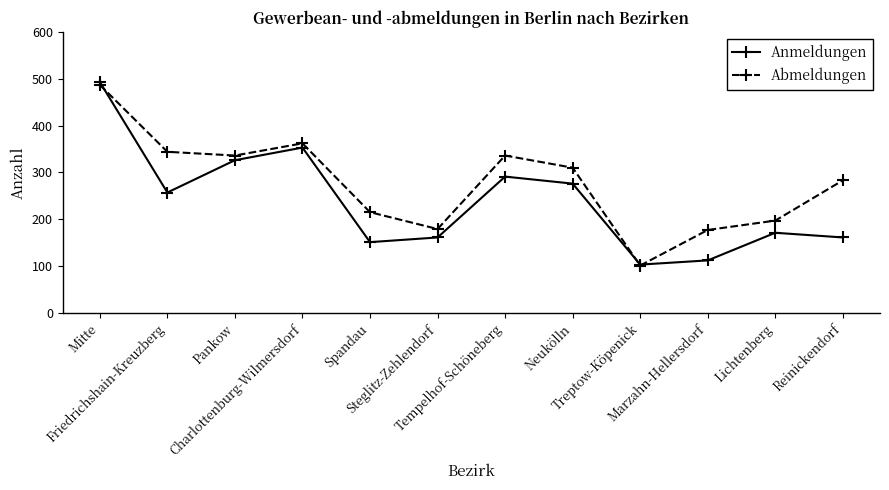

Which series has the widest spread of values?

Anmeldungen